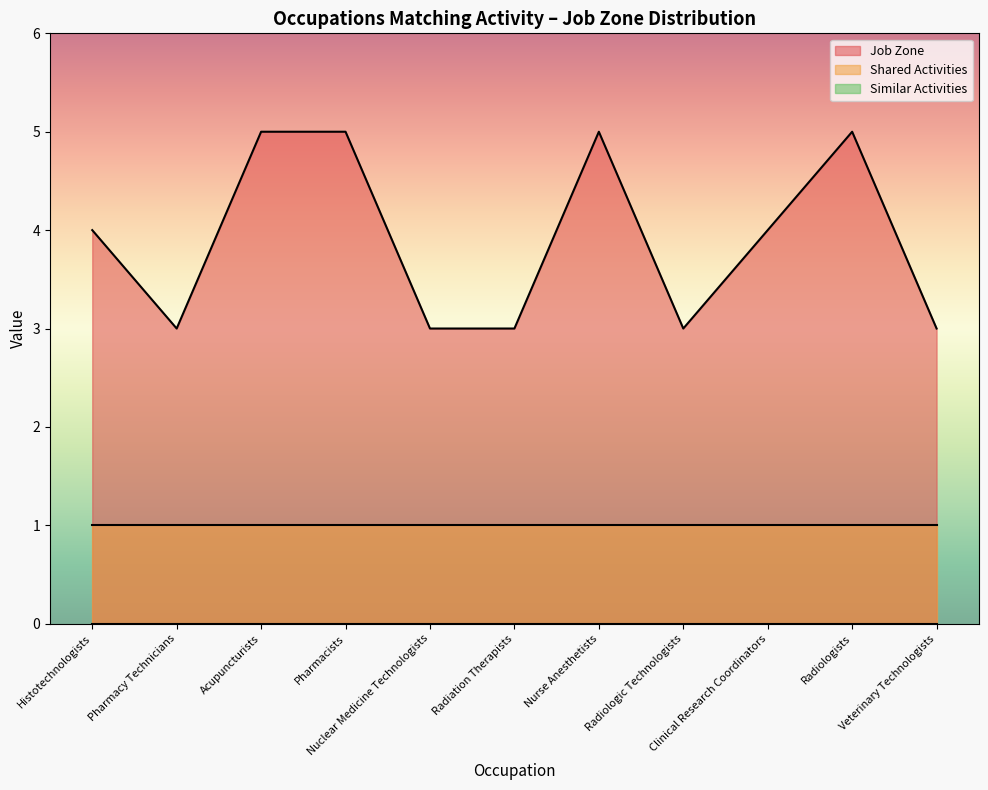

What is the difference between the Job Zone values at Clinical Research Coordinators and Nurse Anesthetists?

1